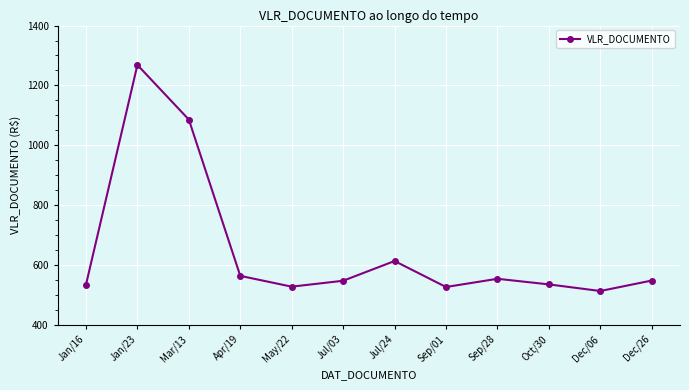

Where is the first local minimum?

May/22